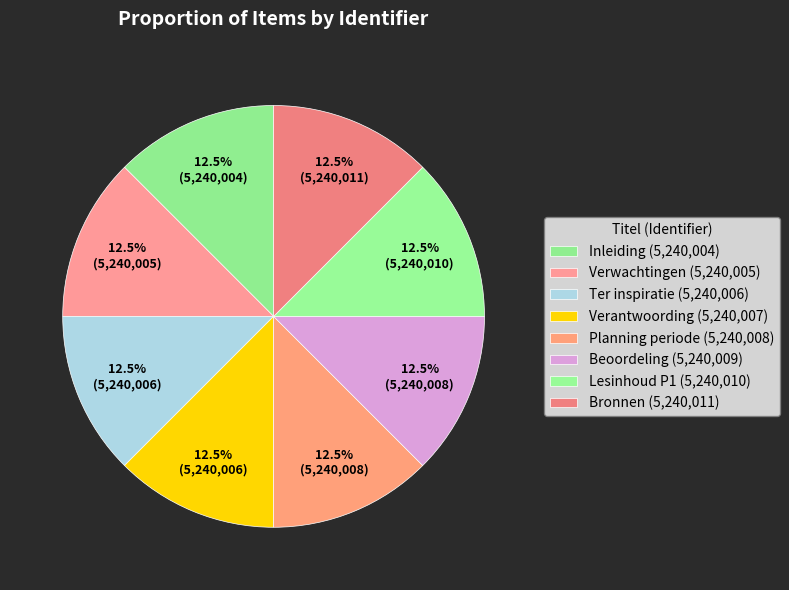

What percentage is the Beoordeling slice, to the nearest percent?

13%